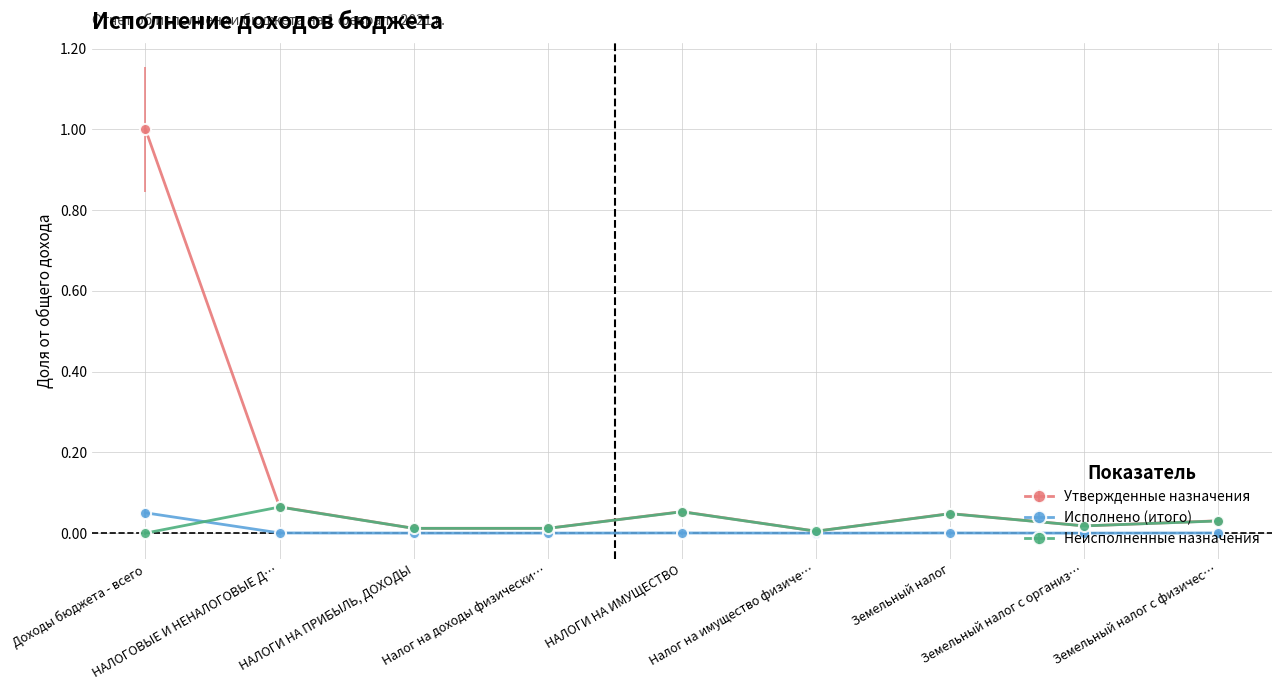

What are all the series names shown in the legend?

Утвержденные назначения, Исполнено (итого), Неисполненные назначения